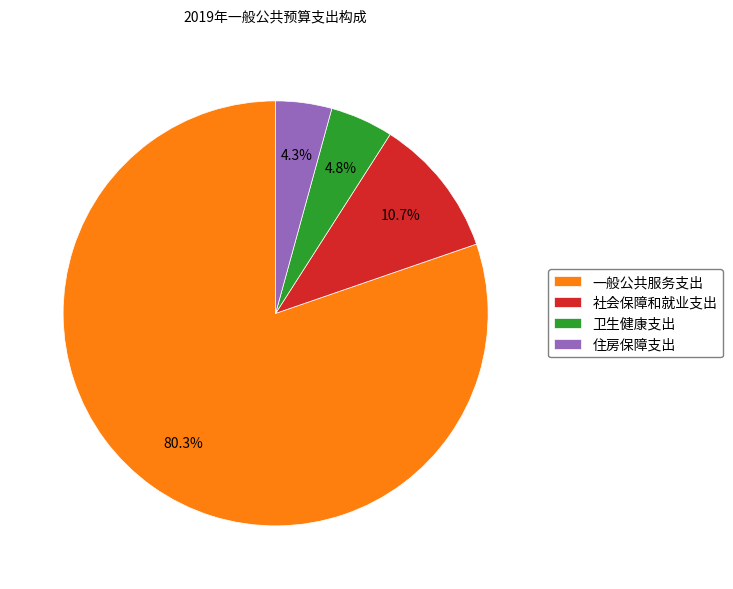

Rank the categories by value from lowest to highest.

住房保障支出, 卫生健康支出, 社会保障和就业支出, 一般公共服务支出